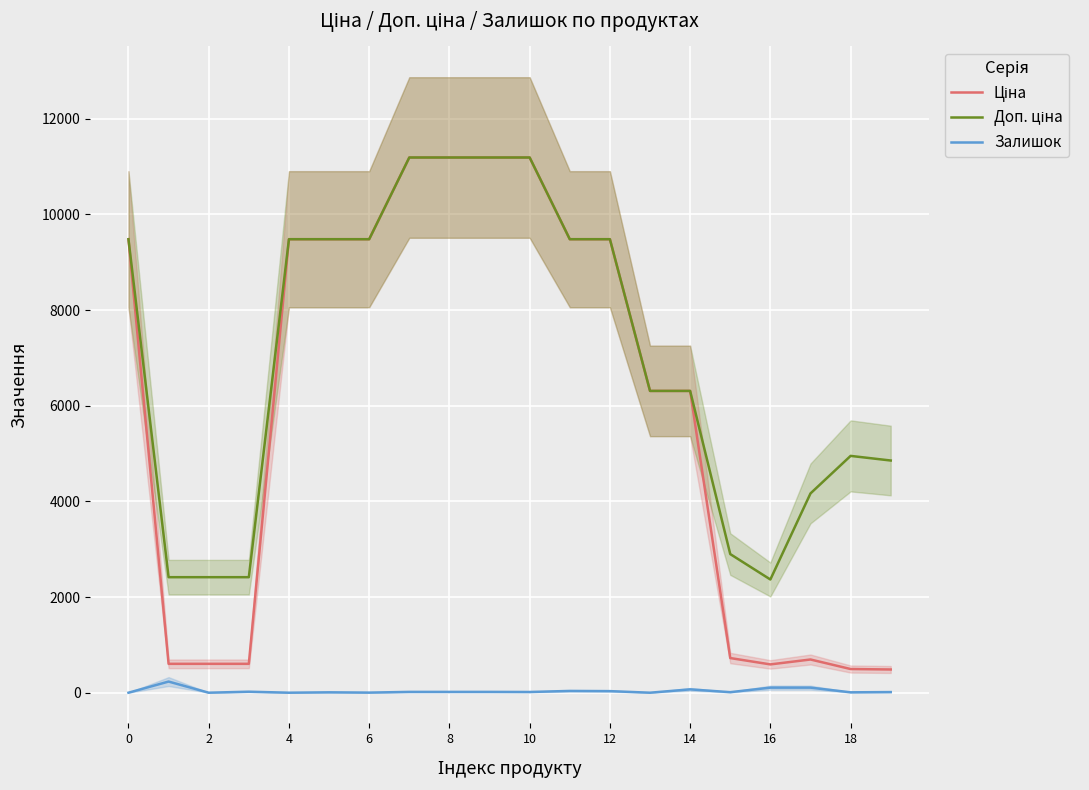

How many positive values does the Залишок series have?

16